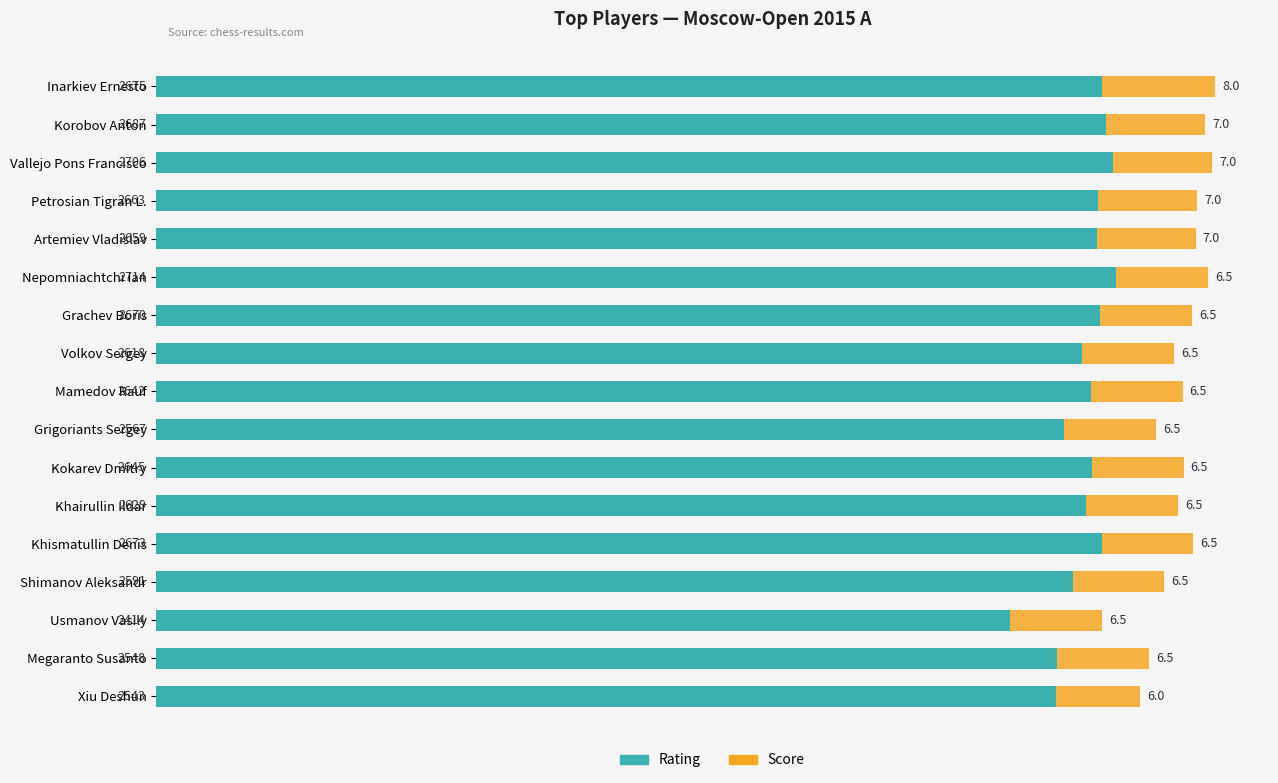

What is the total value across all series at Petrosian Tigran L.?

2943